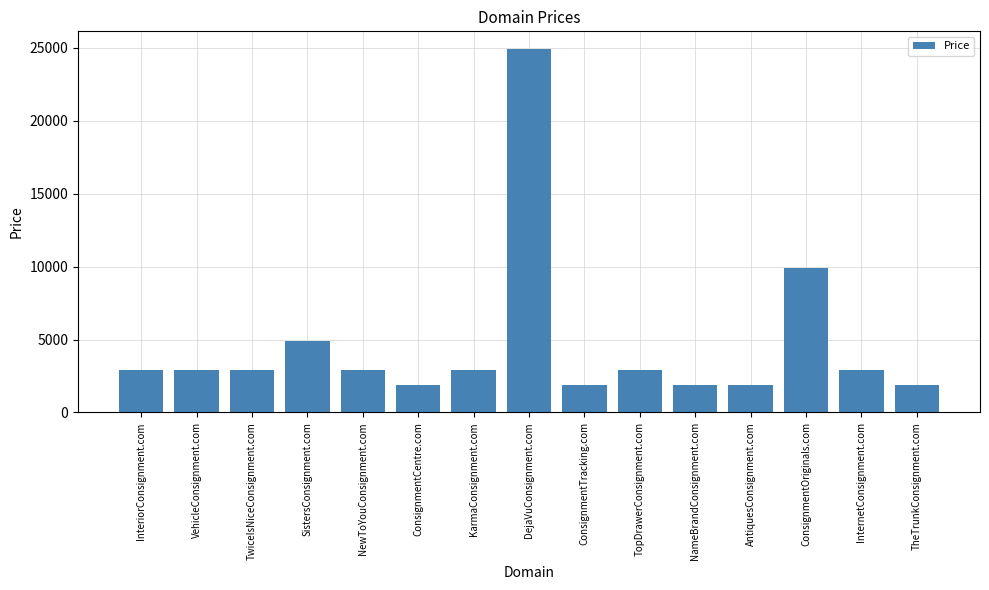

Count the number of data series in this chart.

1